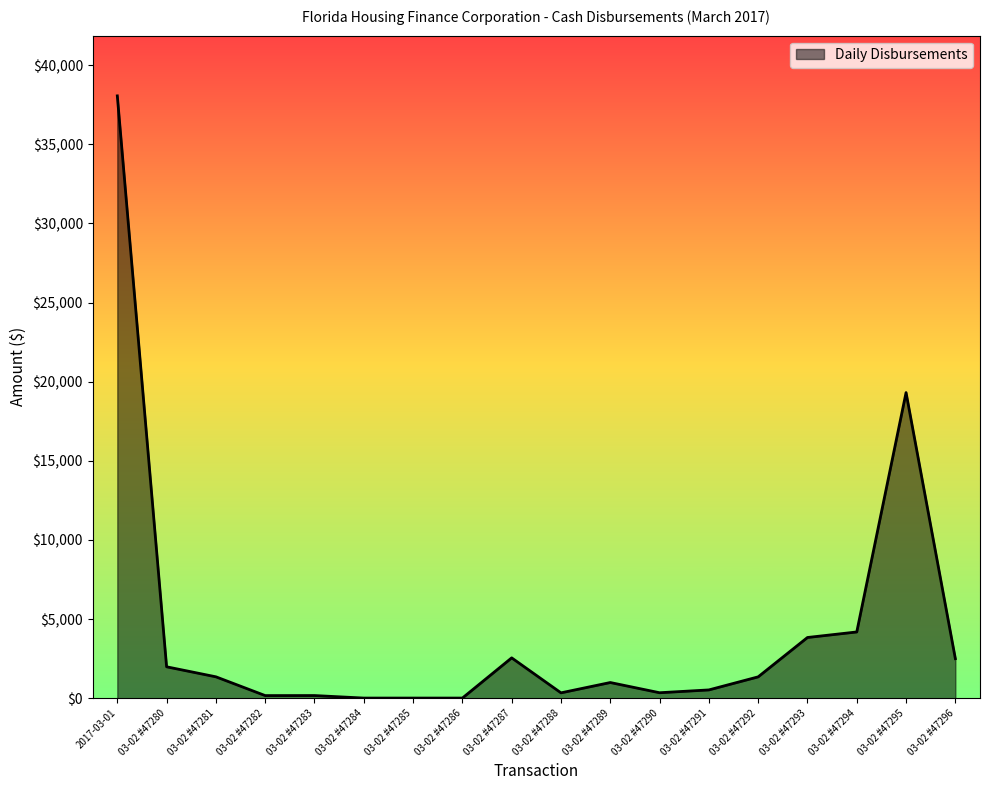

What is the change in value from 03-02 #47288 to 03-02 #47295?

+18969.9